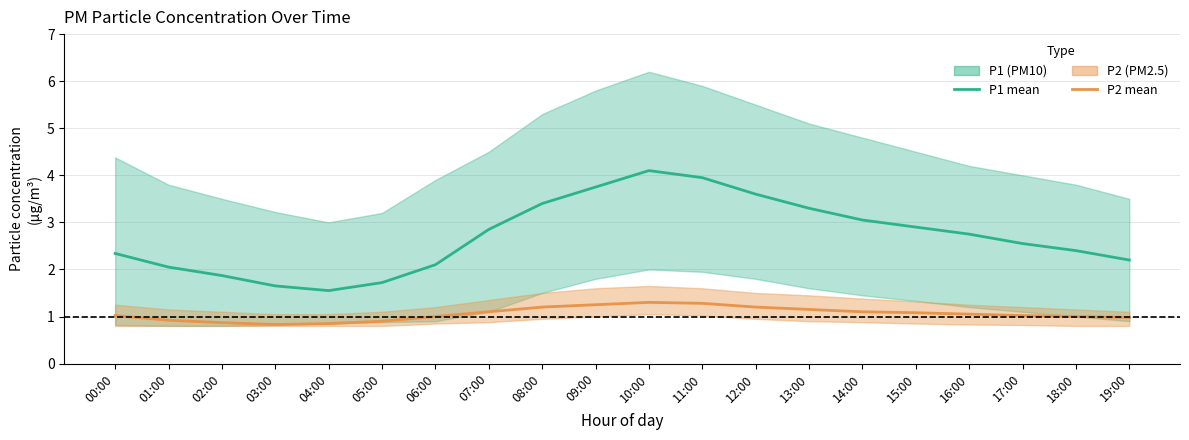

Which category has the lowest value in the P1 mean series?

04:00